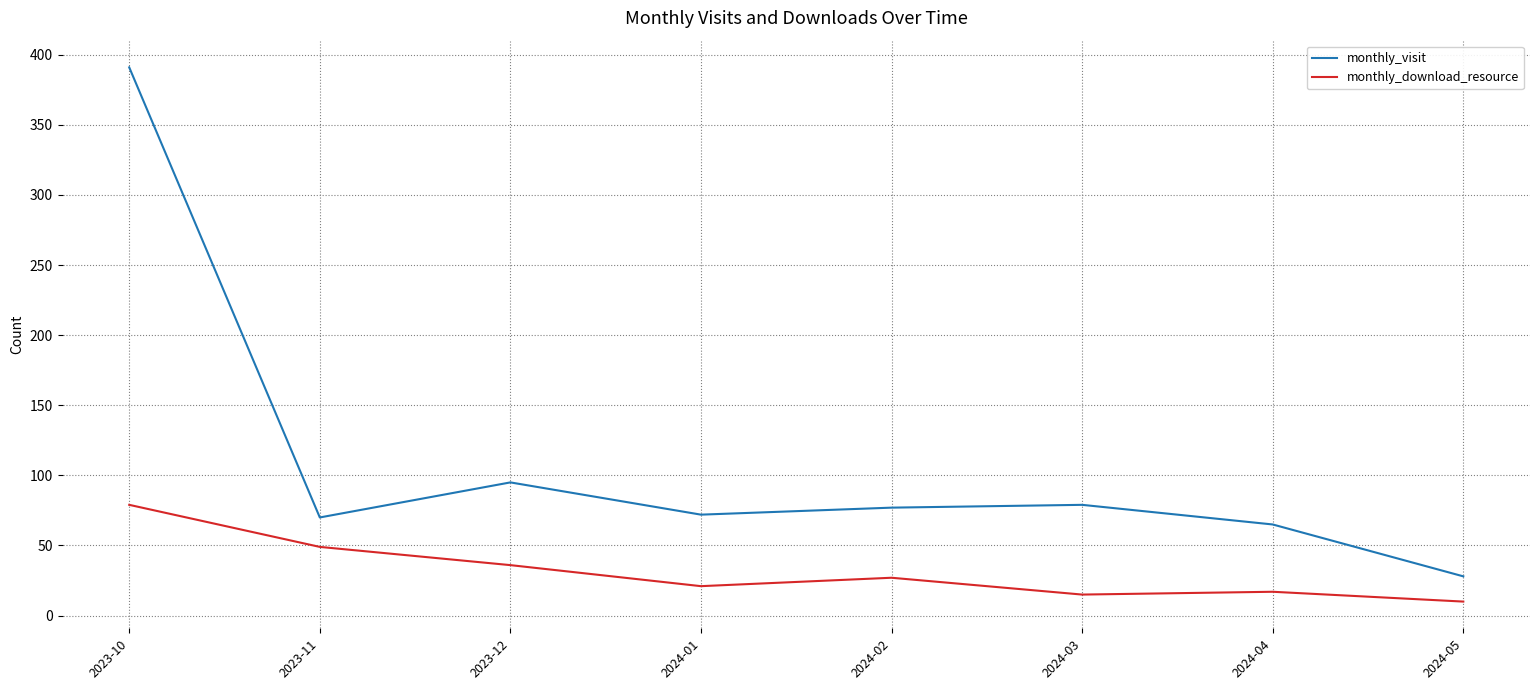

How many lines are shown in the chart?

2